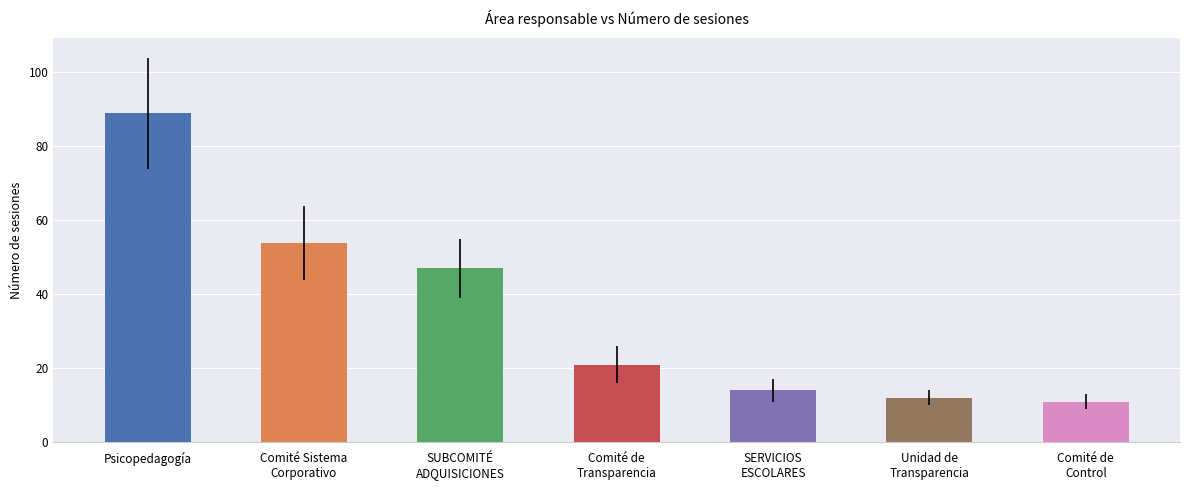

What is the ratio of the value at SUBCOMITÉ
ADQUISICIONES to the value at Unidad de
Transparencia?

3.9